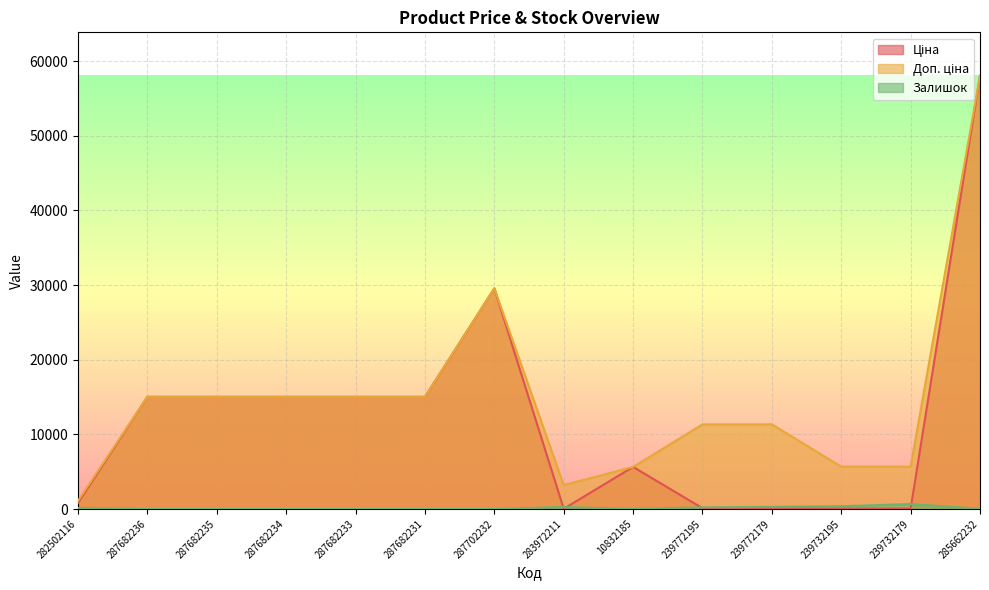

What is the difference between the maximum and minimum values in the Залишок series?

658.0